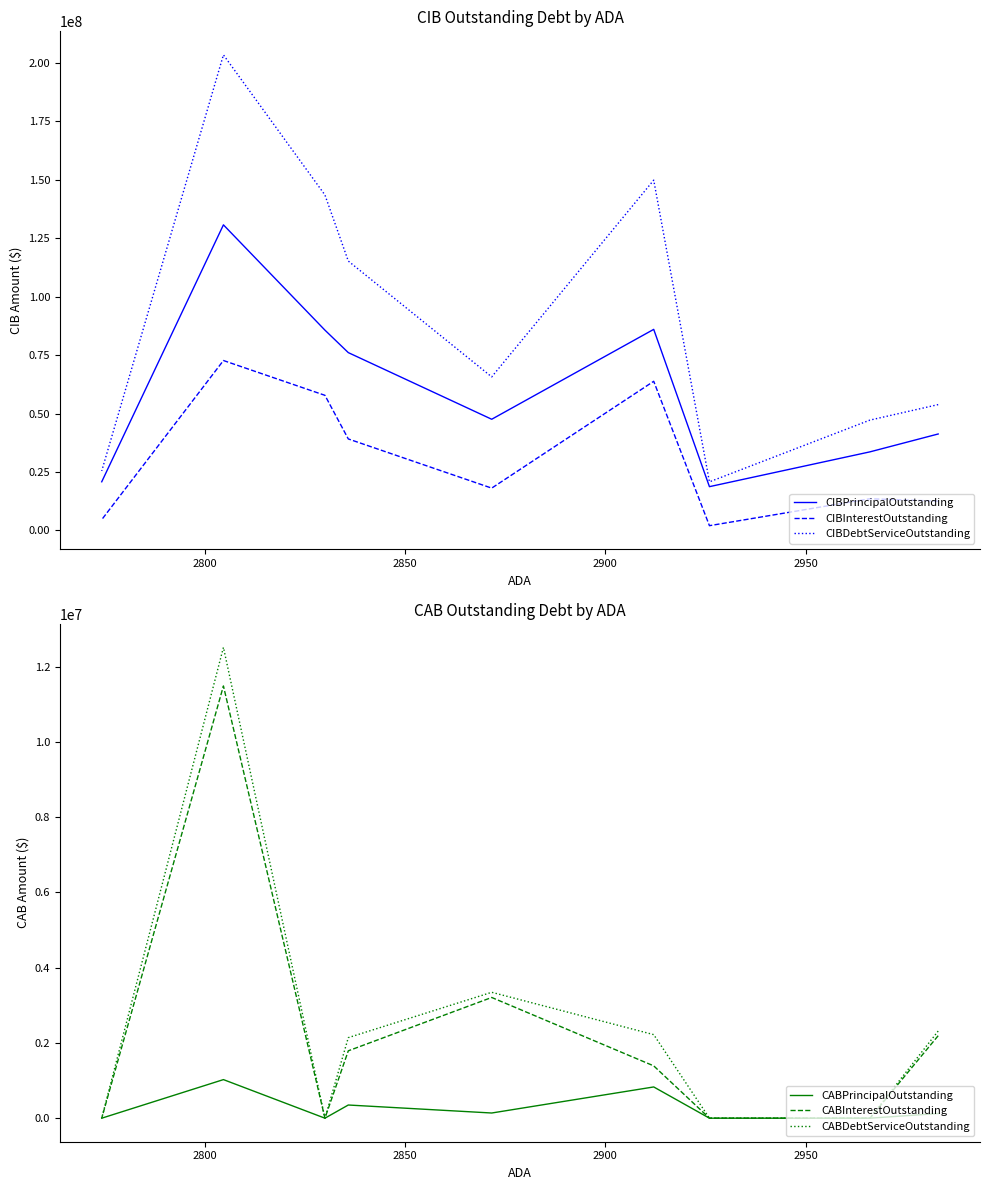

What is the greatest value displayed?

203501195.0